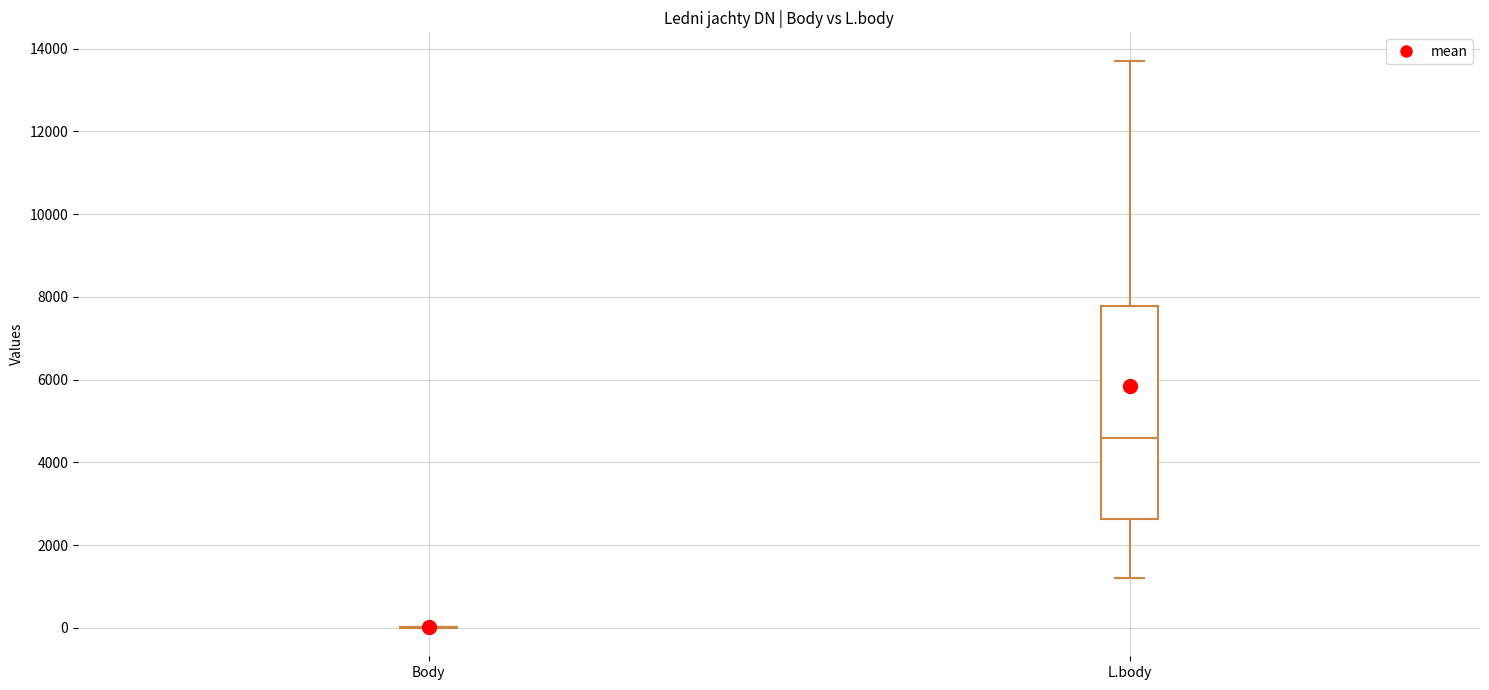

Reading left to right, read every box against the y-axis: the position of its median line, the range the box covers, and the ends of its whiskers. The values are not printed on the chart, so give them approximately, as read against the axis.

Body: box collapsed to a line at 0, whiskers 0 to 0
L.body: median 4600, box 2600 to 7800, whiskers 1200 to 13800